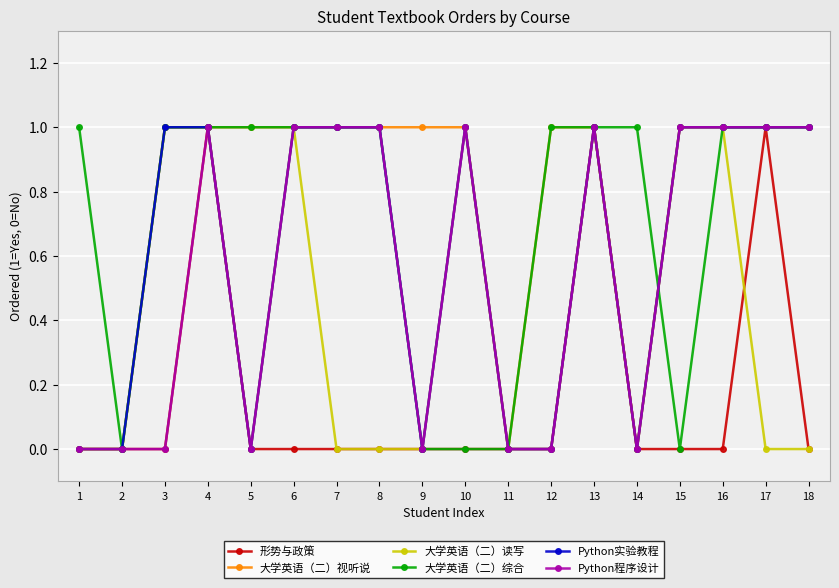

Which series changed the most between 11 and 14?

大学英语（二）综合